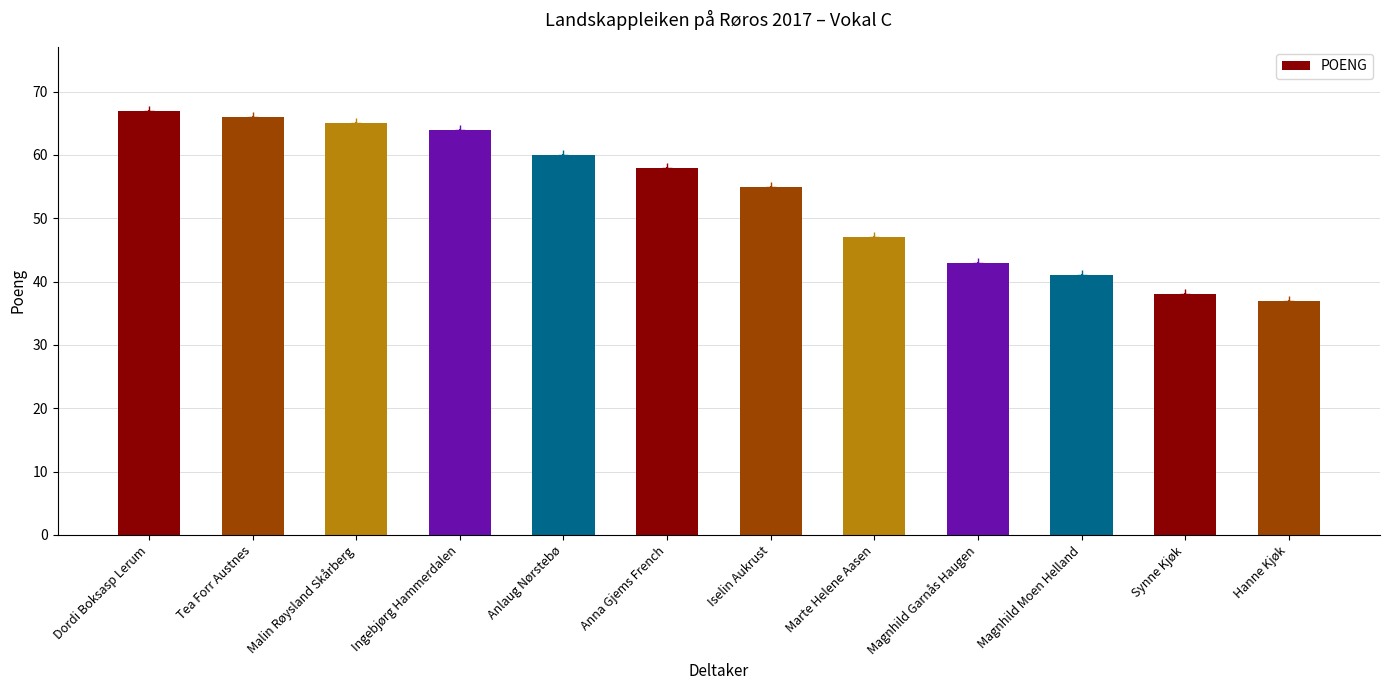

Rank the categories by value from highest to lowest.

Dordi Boksasp Lerum, Tea Forr Austnes, Malin Røysland Skårberg, Ingebjørg Hammerdalen, Anlaug Nørstebø, Anna Gjems French, Iselin Aukrust, Marte Helene Aasen, Magnhild Garnås Haugen, Magnhild Moen Helland, Synne Kjøk, Hanne Kjøk